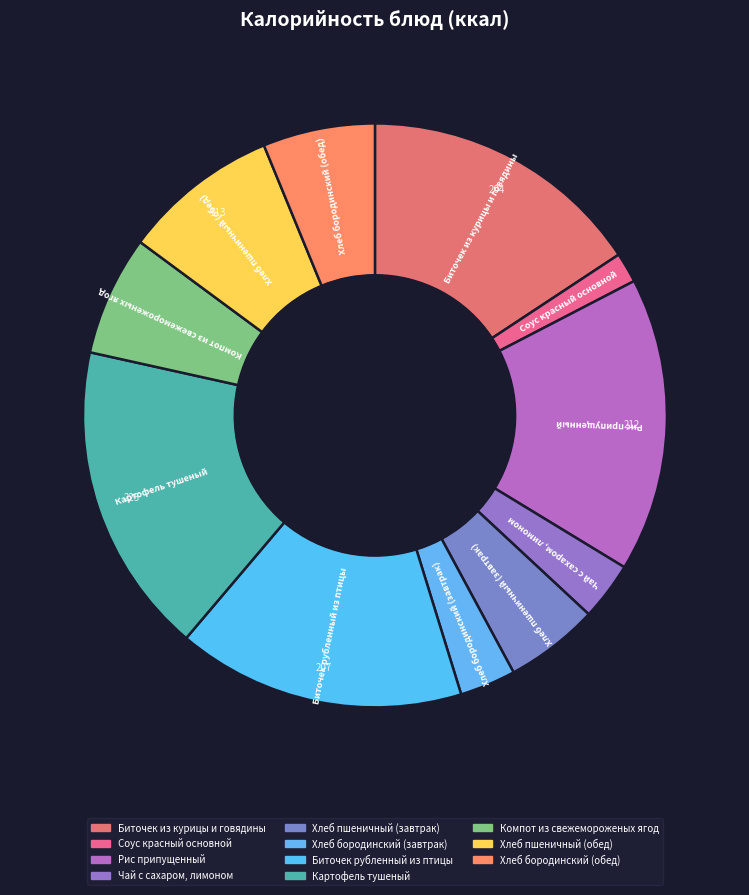

Between Рис припущенный and Хлеб бородинский (завтрак), which is larger?

Рис припущенный